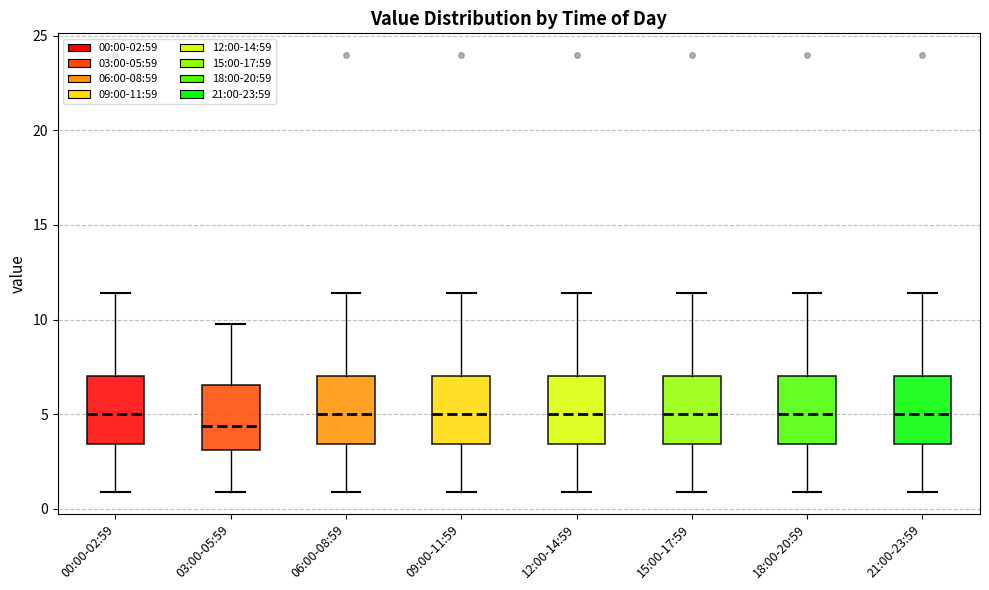

Reading left to right, read every box against the y-axis: the position of its median line, the range the box covers, and the ends of its whiskers. The values are not printed on the chart, so give them approximately, as read against the axis.

00:00-02:59: median 5.0, box 3.5 to 7.0, whiskers 1.0 to 11.5
03:00-05:59: median 4.5, box 3.0 to 6.5, whiskers 1.0 to 10.0
06:00-08:59: median 5.0, box 3.5 to 7.0, whiskers 1.0 to 11.5
09:00-11:59: median 5.0, box 3.5 to 7.0, whiskers 1.0 to 11.5
12:00-14:59: median 5.0, box 3.5 to 7.0, whiskers 1.0 to 11.5
15:00-17:59: median 5.0, box 3.5 to 7.0, whiskers 1.0 to 11.5
18:00-20:59: median 5.0, box 3.5 to 7.0, whiskers 1.0 to 11.5
21:00-23:59: median 5.0, box 3.5 to 7.0, whiskers 1.0 to 11.5